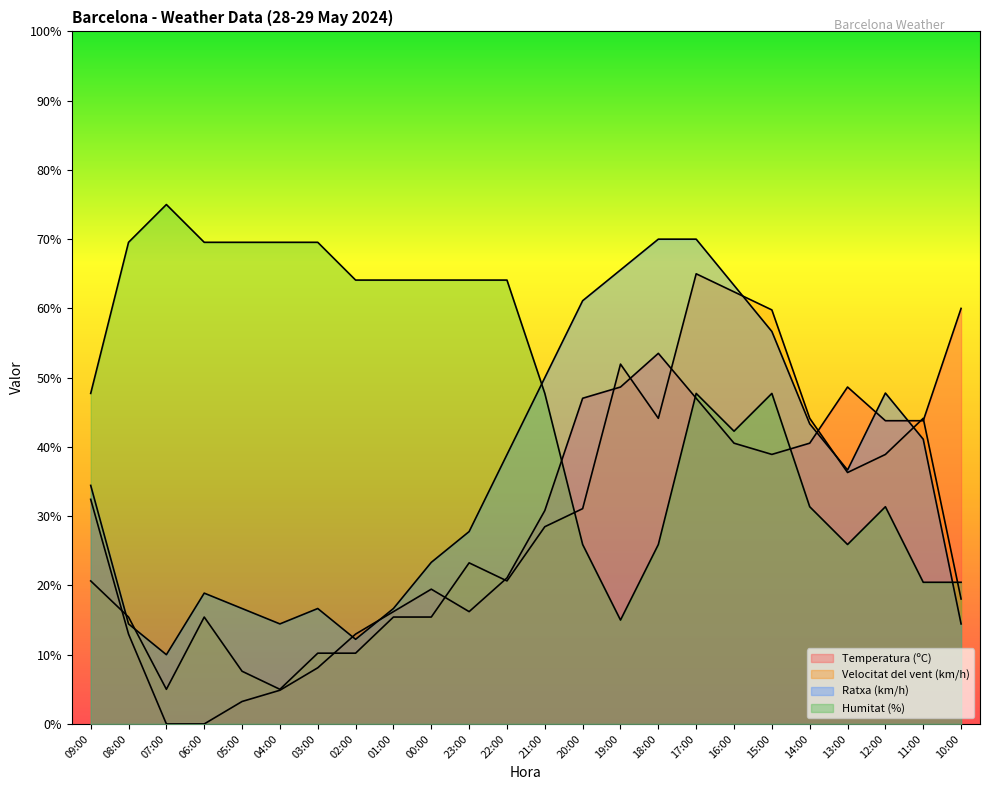

How many data points in Velocitat del vent (km/h) are less than 23?

12